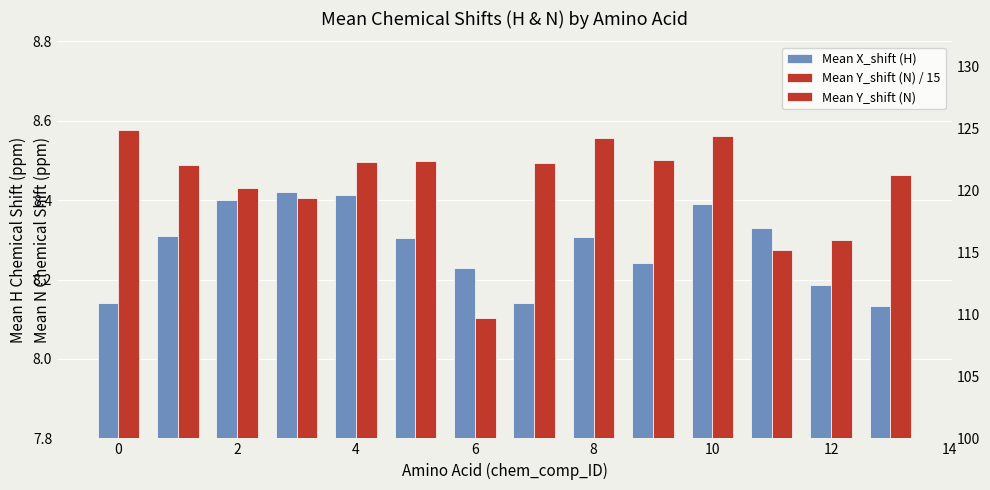

What are all the series names shown in the legend?

Mean X_shift (H), Mean Y_shift (N) / 15, Mean Y_shift (N)